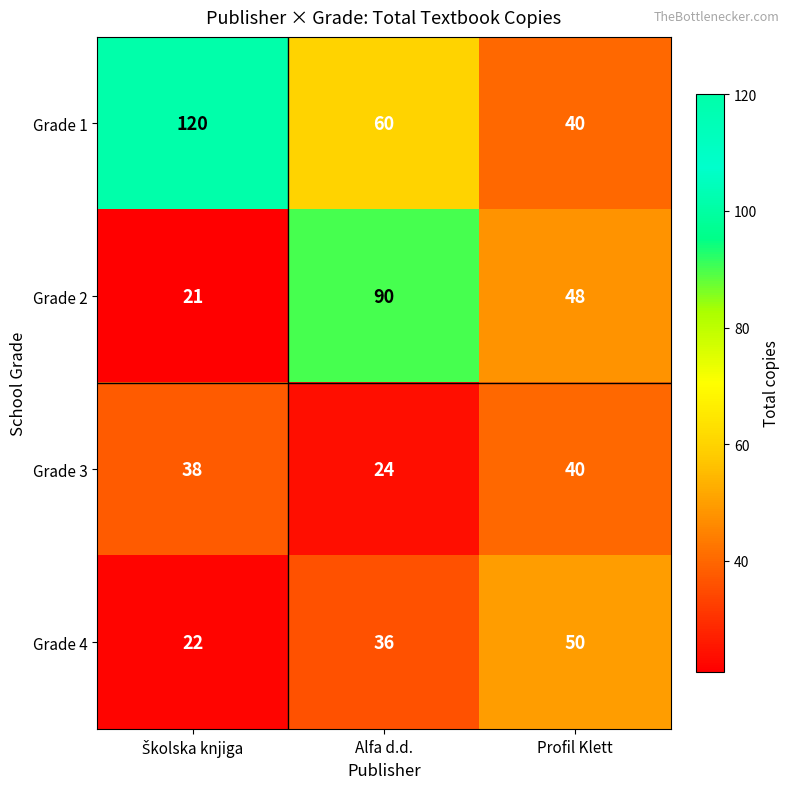

Reading left to right, extract all data points from this chart.

Grade 1: 120	60	40
Grade 2: 21	90	48
Grade 3: 38	24	40
Grade 4: 22	36	50